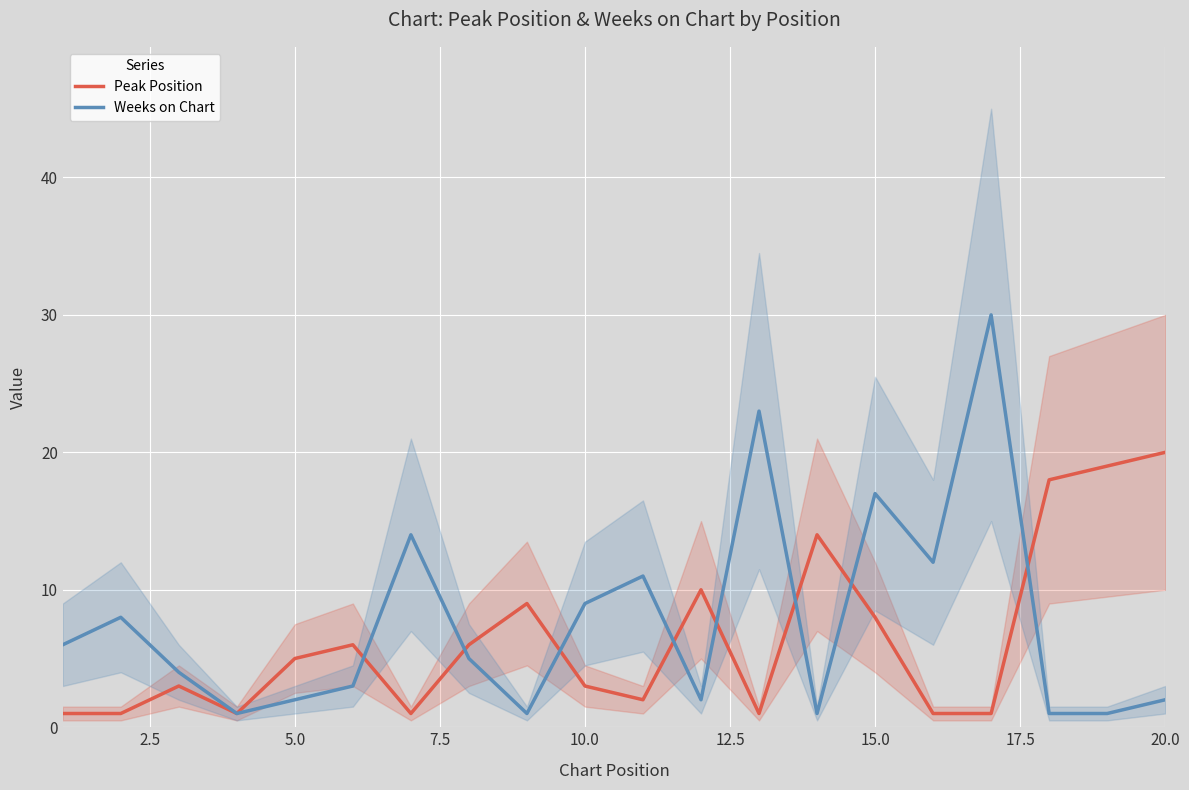

After their last crossing, which series has the higher values: Peak Position or Weeks on Chart?

Peak Position